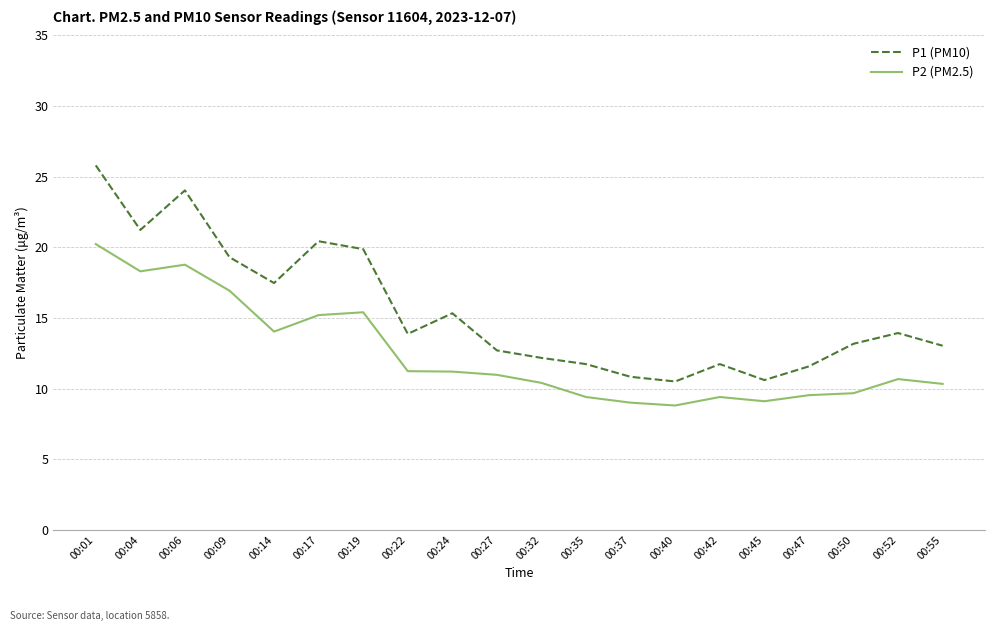

Rank the series by their maximum value, from highest to lowest.

P1 (PM10), P2 (PM2.5)